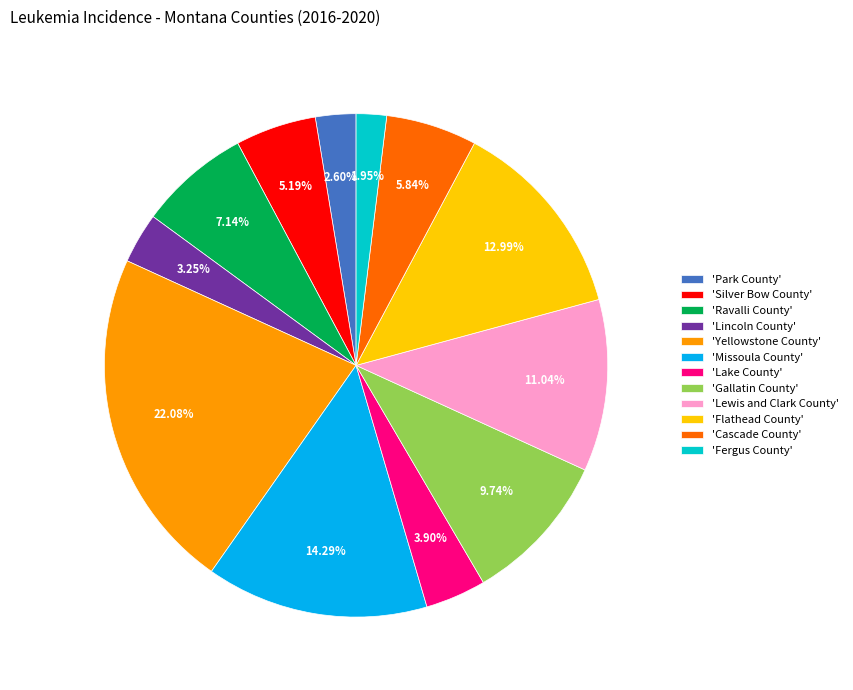

Does 'Lincoln County' represent more than half of the total?

No